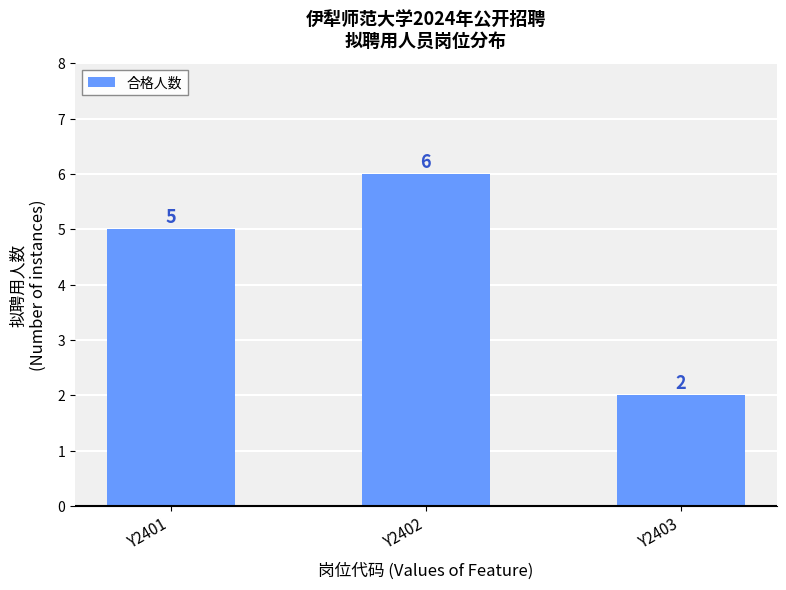

What is the maximum value shown in the chart?

6